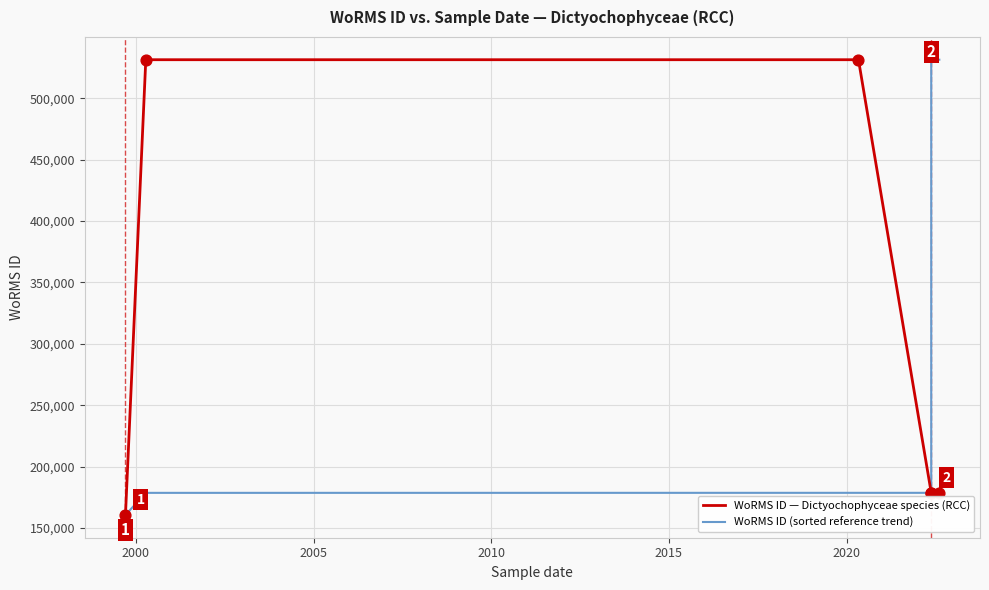

What is the total value across all series at 2005?

710073